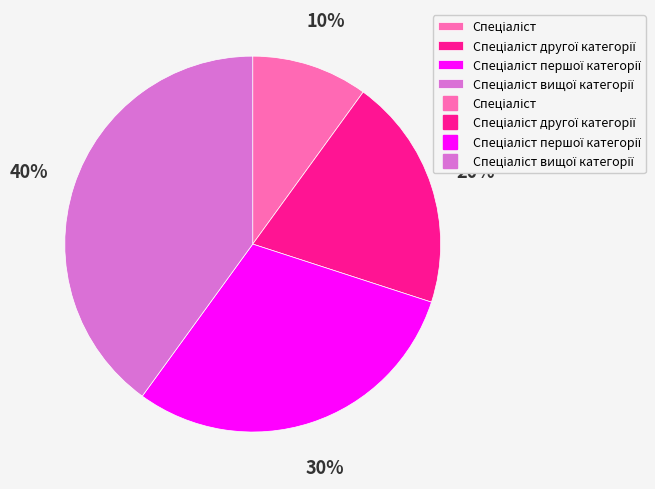

Is there any slice that represents more than half of the pie?

No